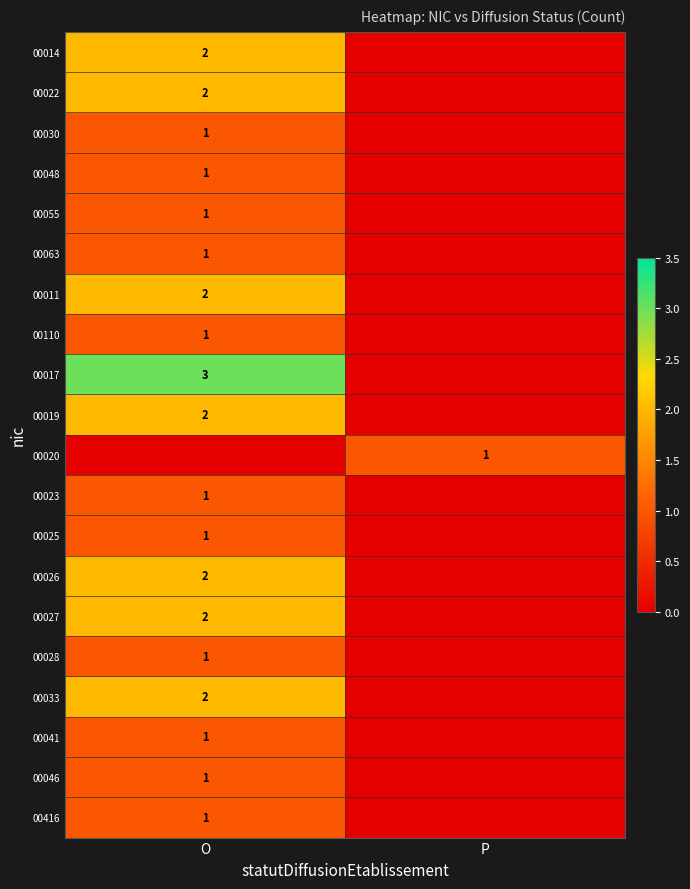

At which category is the sum across all series the highest?

O